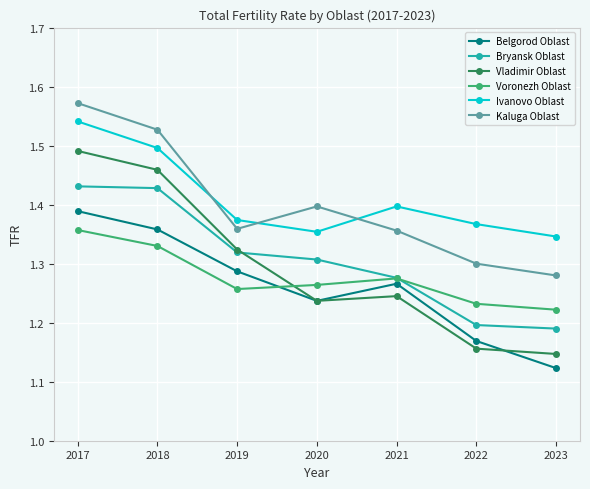

What is the difference between the highest and lowest values at 2017?

0.2